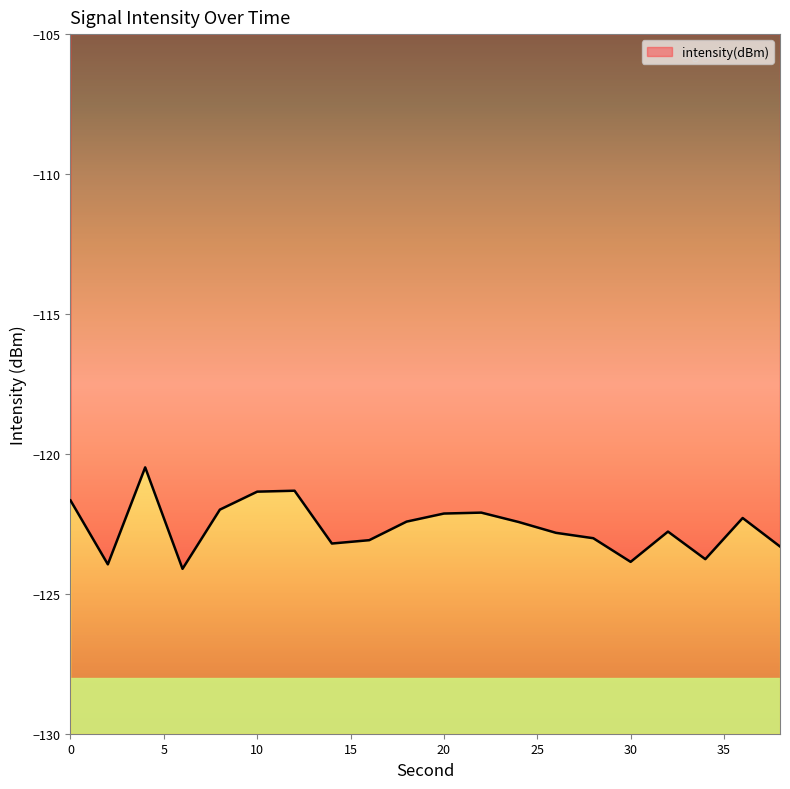

What is the difference between the maximum and minimum values?

3.6